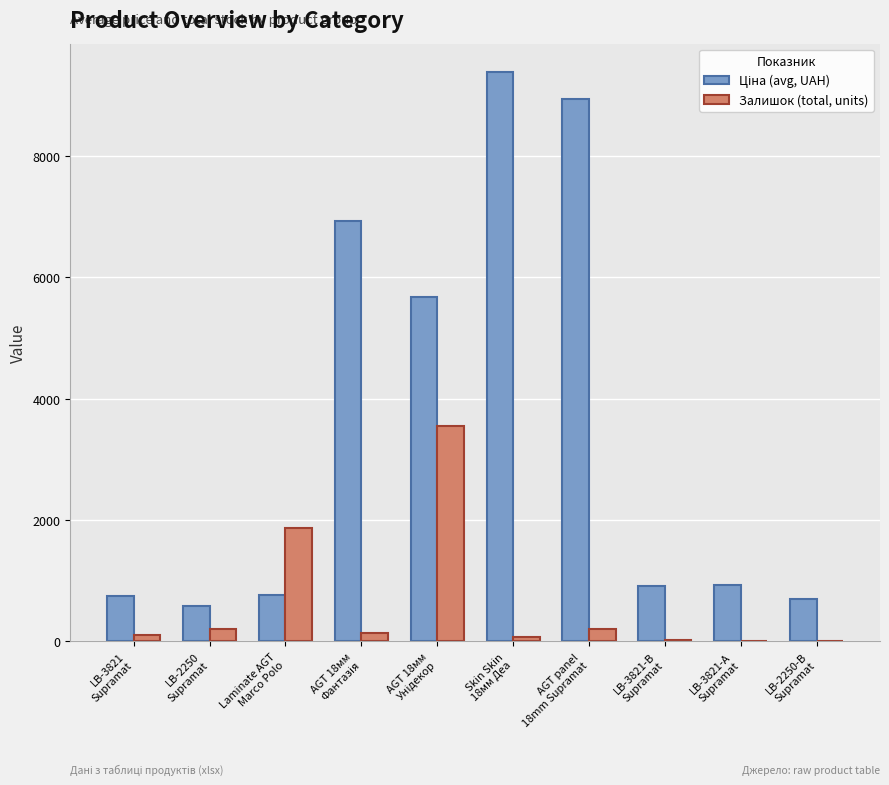

What is the sum of all Залишок (total, units) values?

6179.0